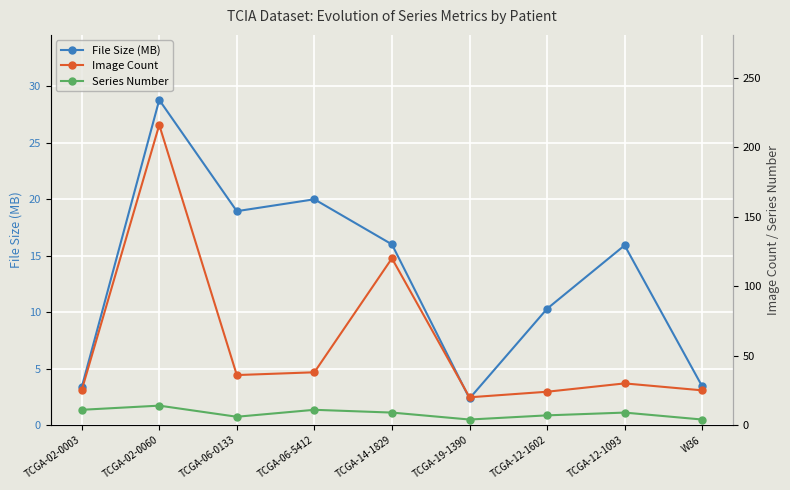

What is the label of the 8th point from the left?

TCGA-12-1093